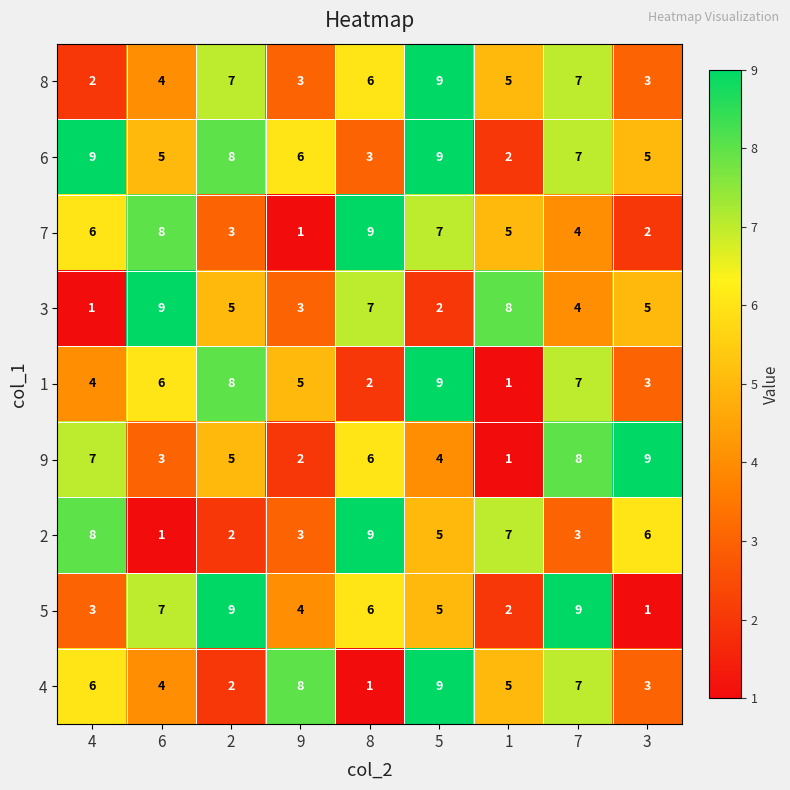

Which category has the highest value in the 9 series?

3